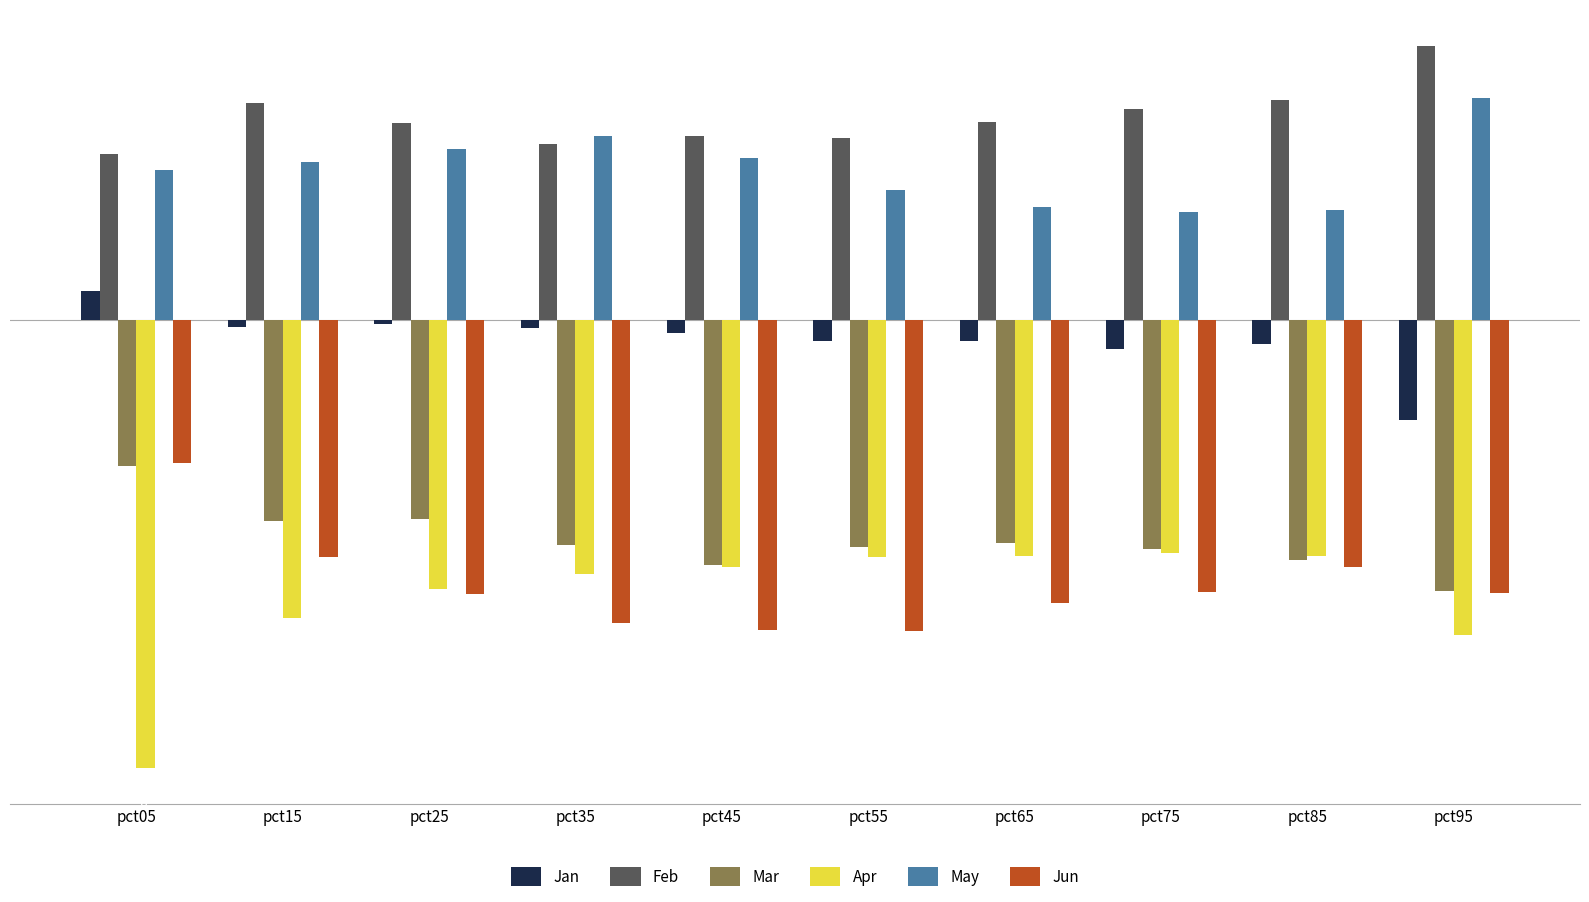

Count the May values in the range 0 to 1.

10